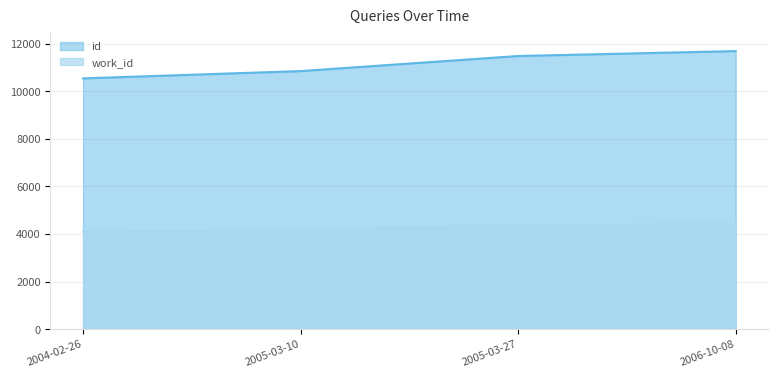

How many distinct data groups are displayed?

2